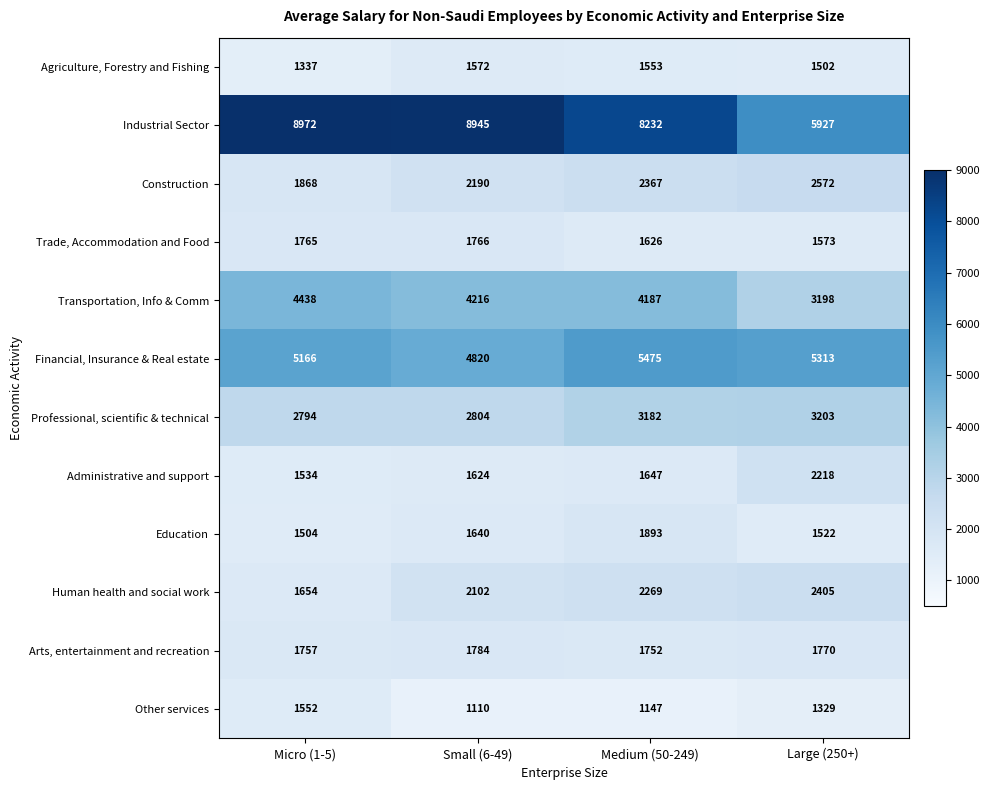

The Education series shows 480 at Large (250+). True or false?

False